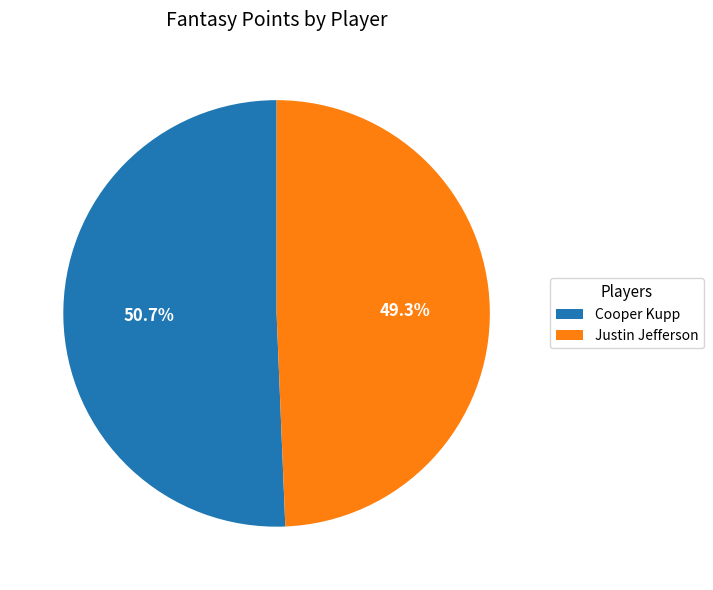

Combined, what portion of the pie is Justin Jefferson and Cooper Kupp?

100.0%